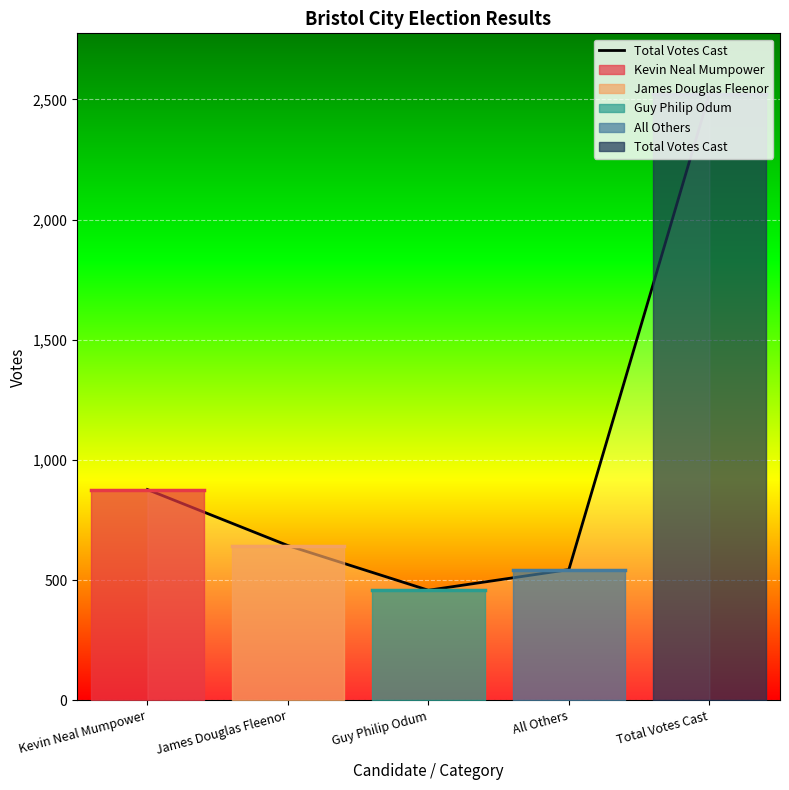

Which category has the highest value across all series?

Total Votes Cast